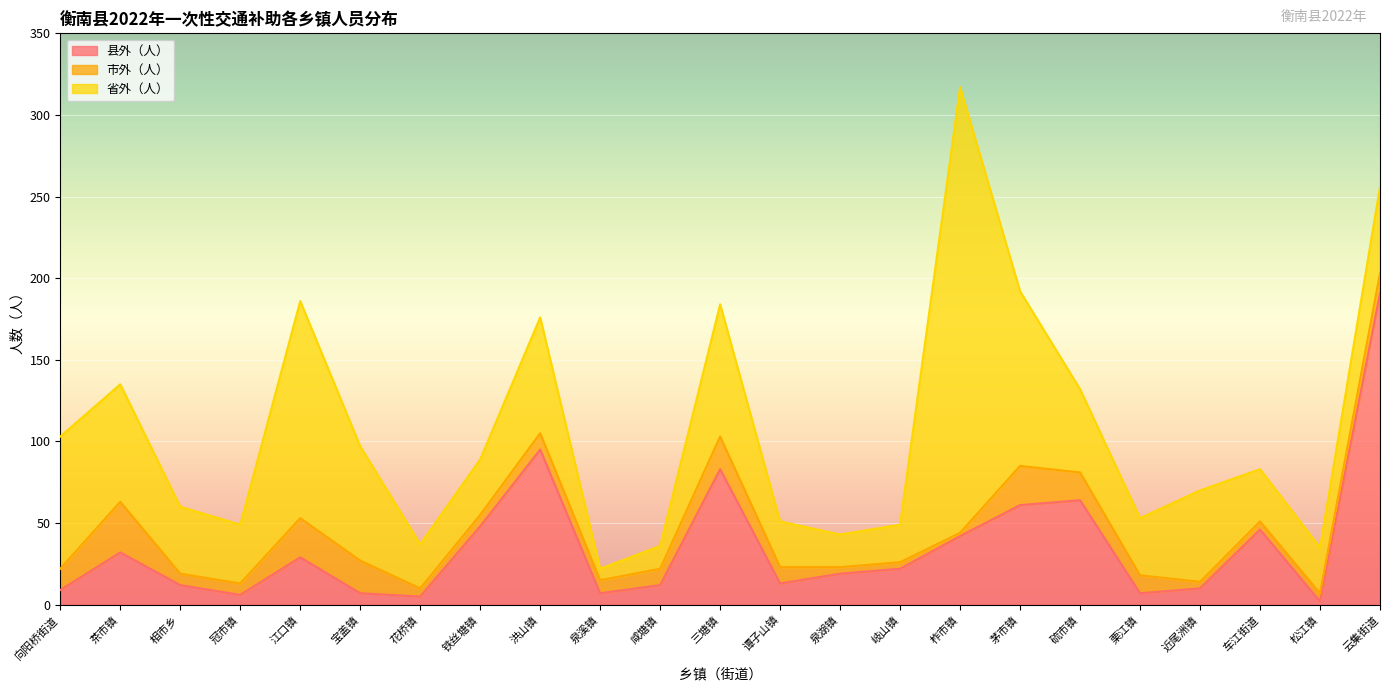

At which label does 市外（人） first exceed 10?

向阳桥街道